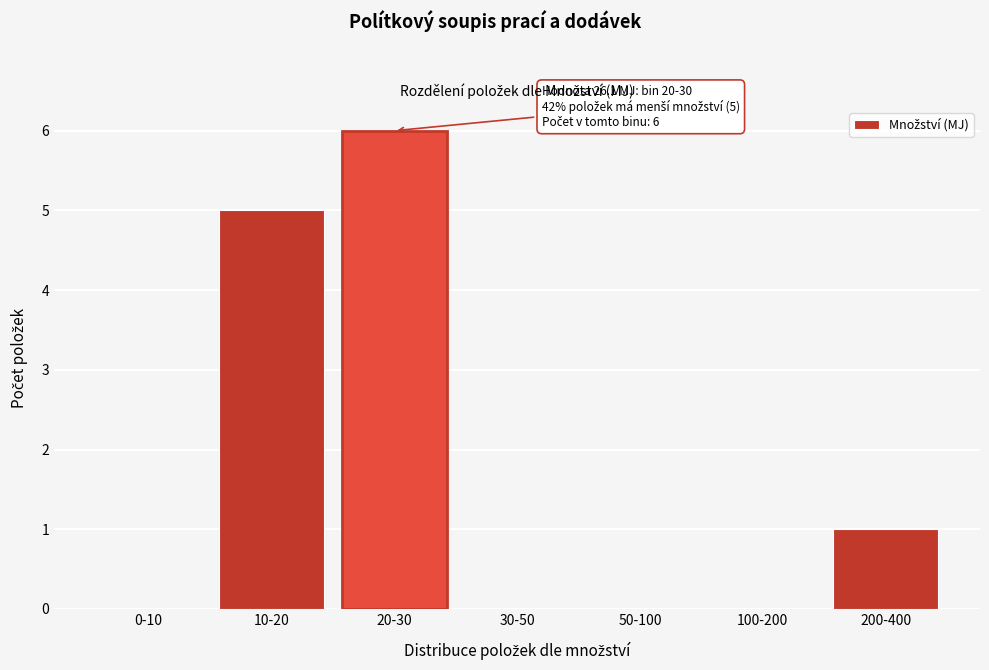

Reading left to right, extract all data points from this chart.

0-10=0	10-20=5	20-30=6	30-50=0	50-100=0	100-200=0	200-400=1